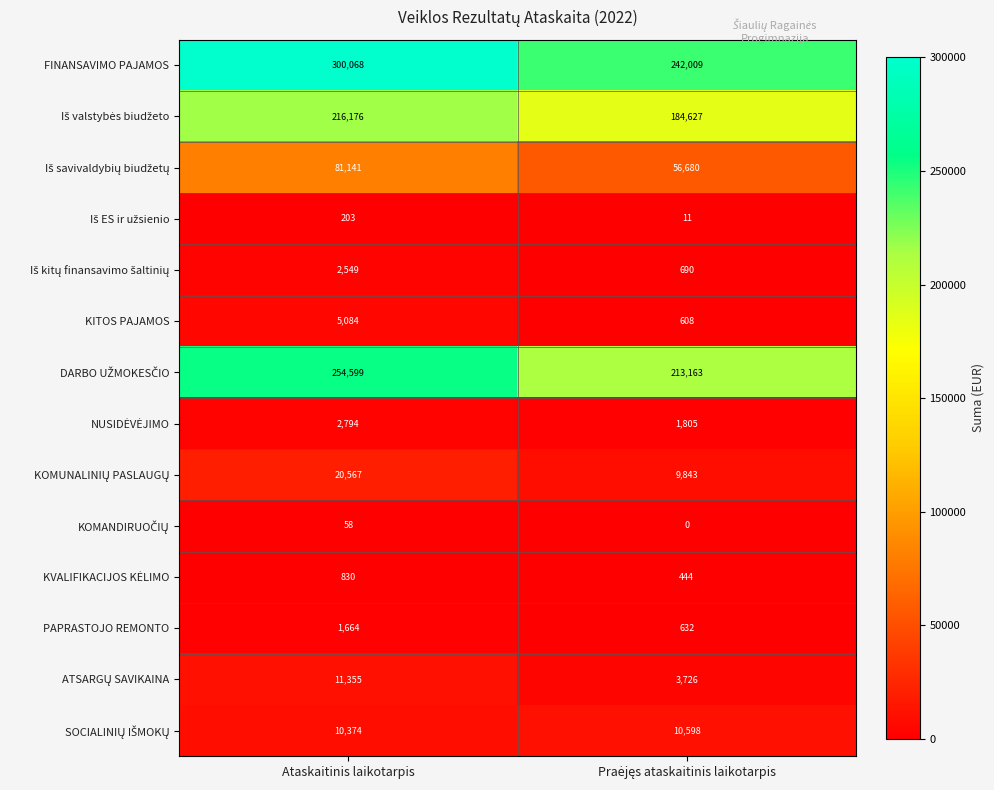

The PAPRASTOJO REMONTO series shows 2305 at Ataskaitinis laikotarpis. True or false?

False